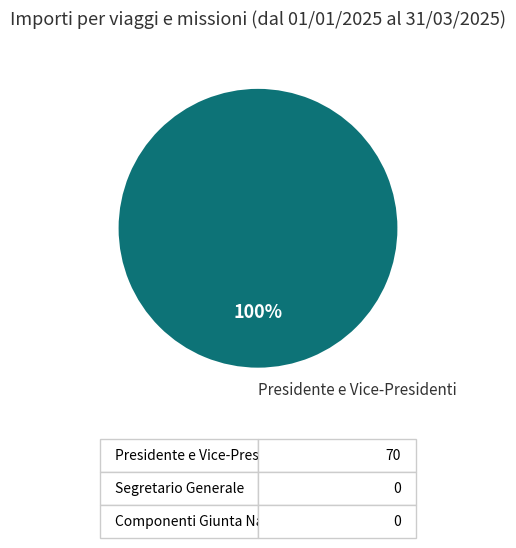

Rank the categories by value from highest to lowest.

Presidente e Vice-Presidenti